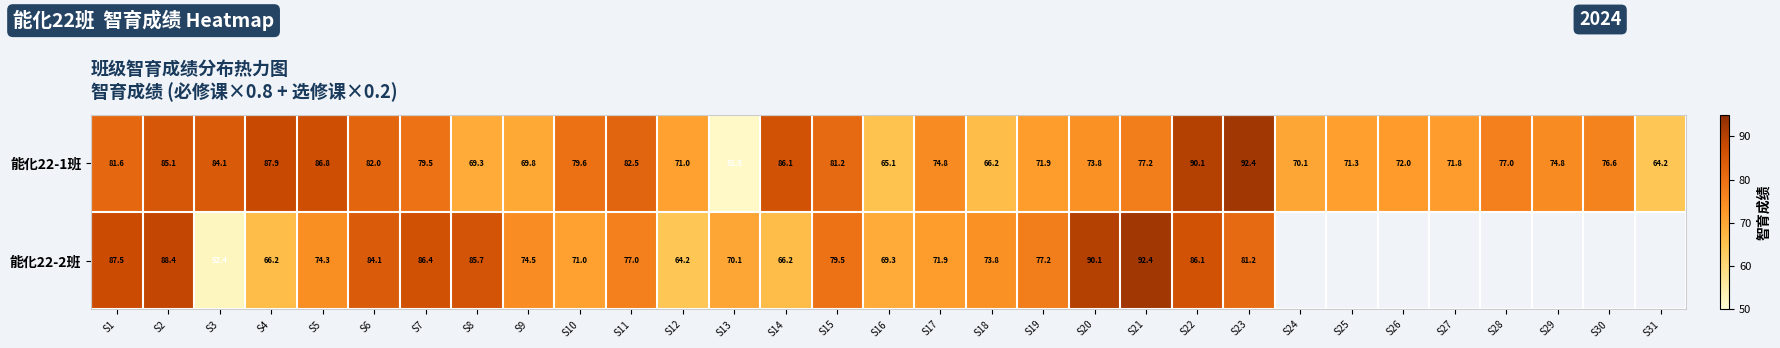

At how many categories does at least one series exceed 85?

11